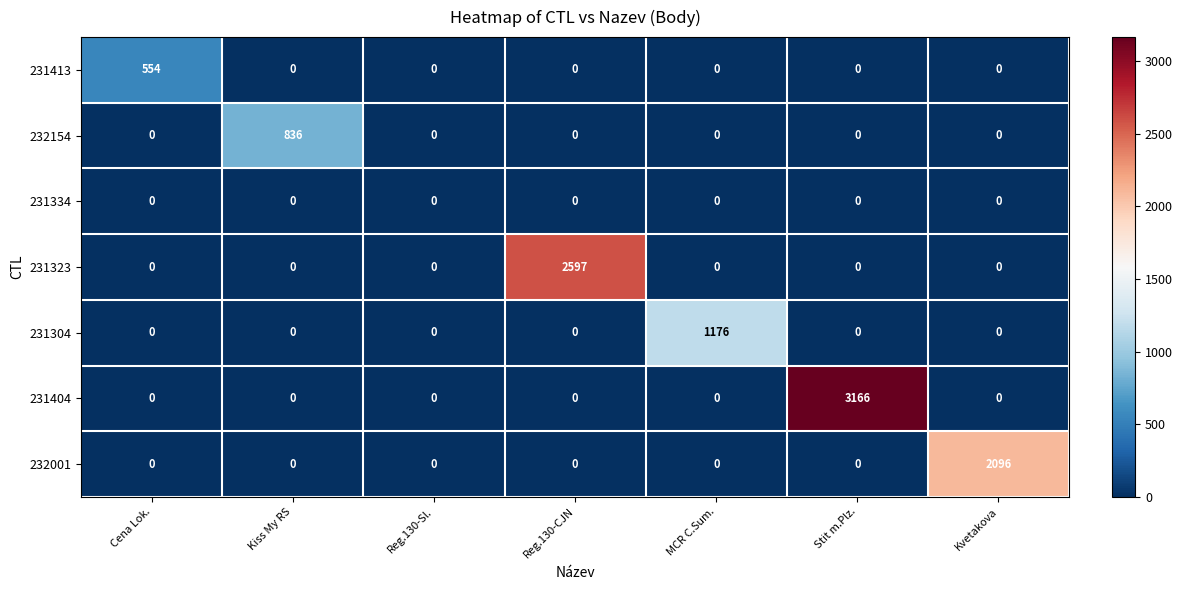

At which category does the chart reach its peak across all series?

Stit m.Plz.